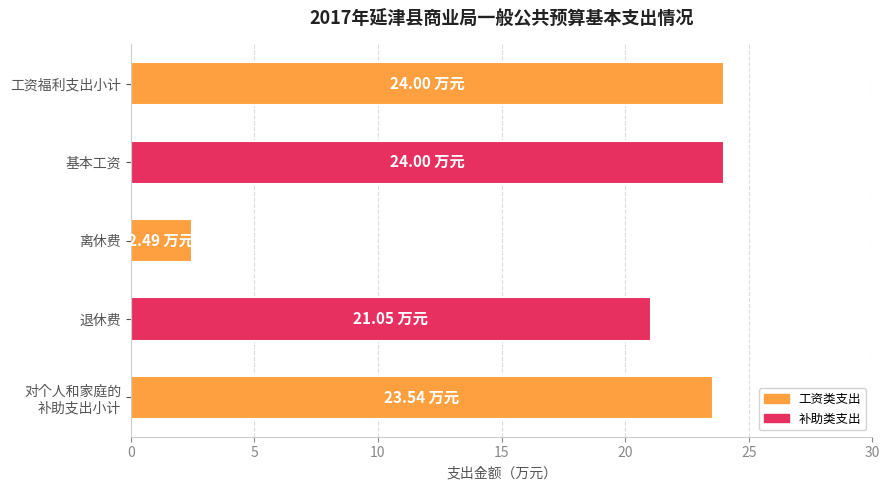

What is the average value?

19.0